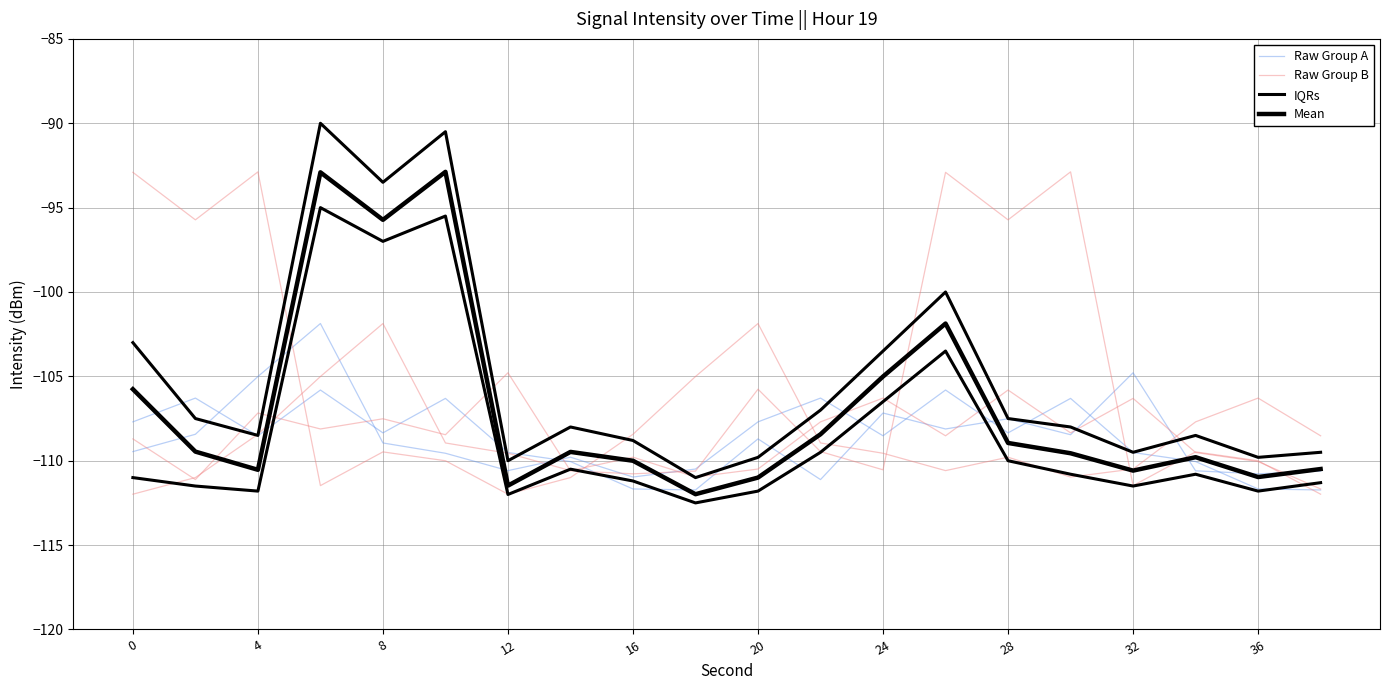

True or false: Mean and IQRs cross at least once.

False